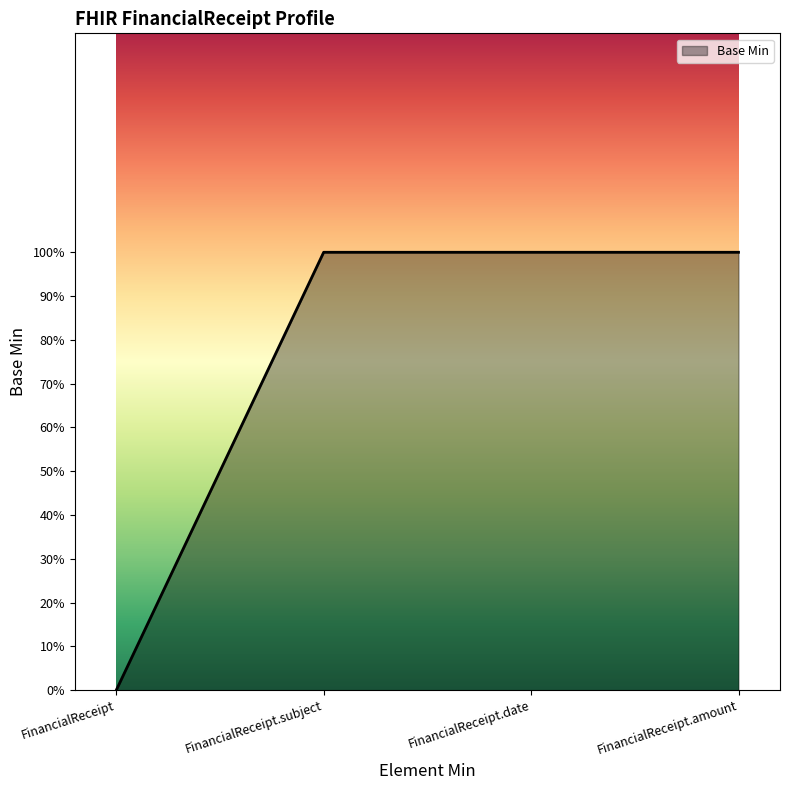

Does the chart have visible grid lines?

No